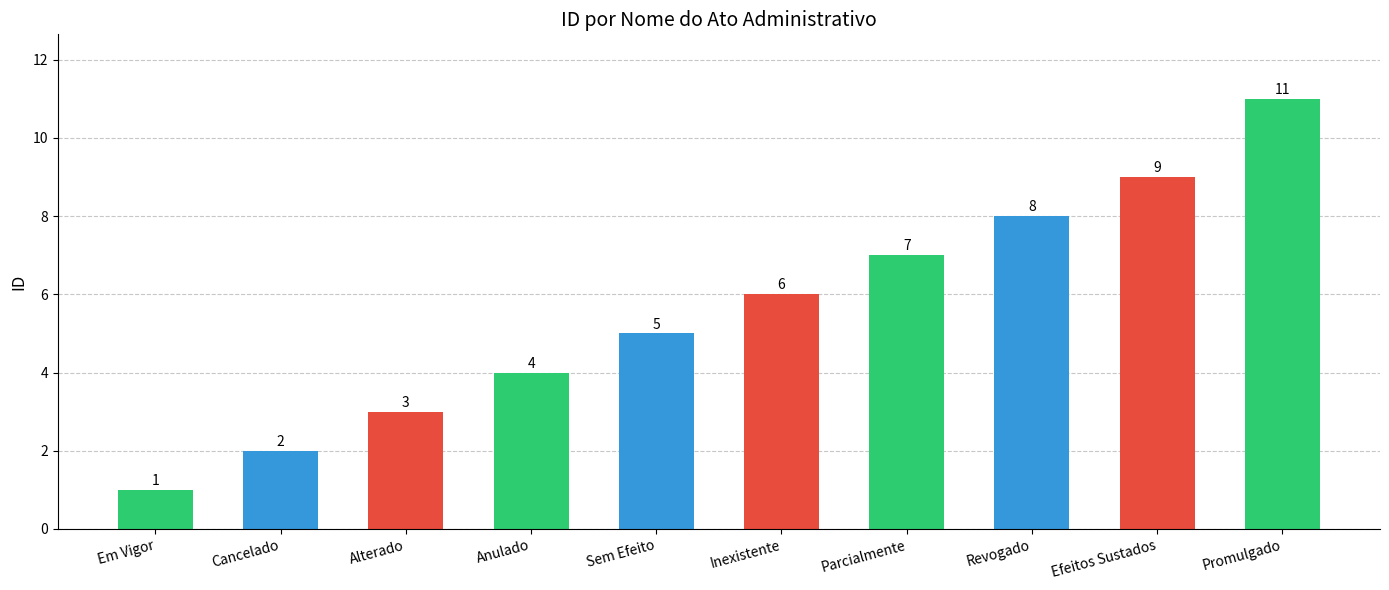

Which label corresponds to the smallest value in the chart?

Em Vigor